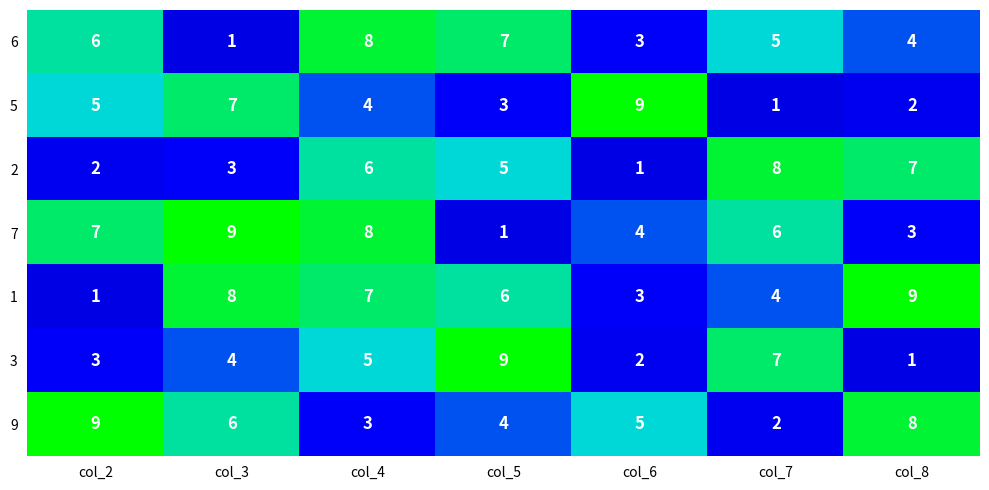

What is the total value across all series at col_6?

27